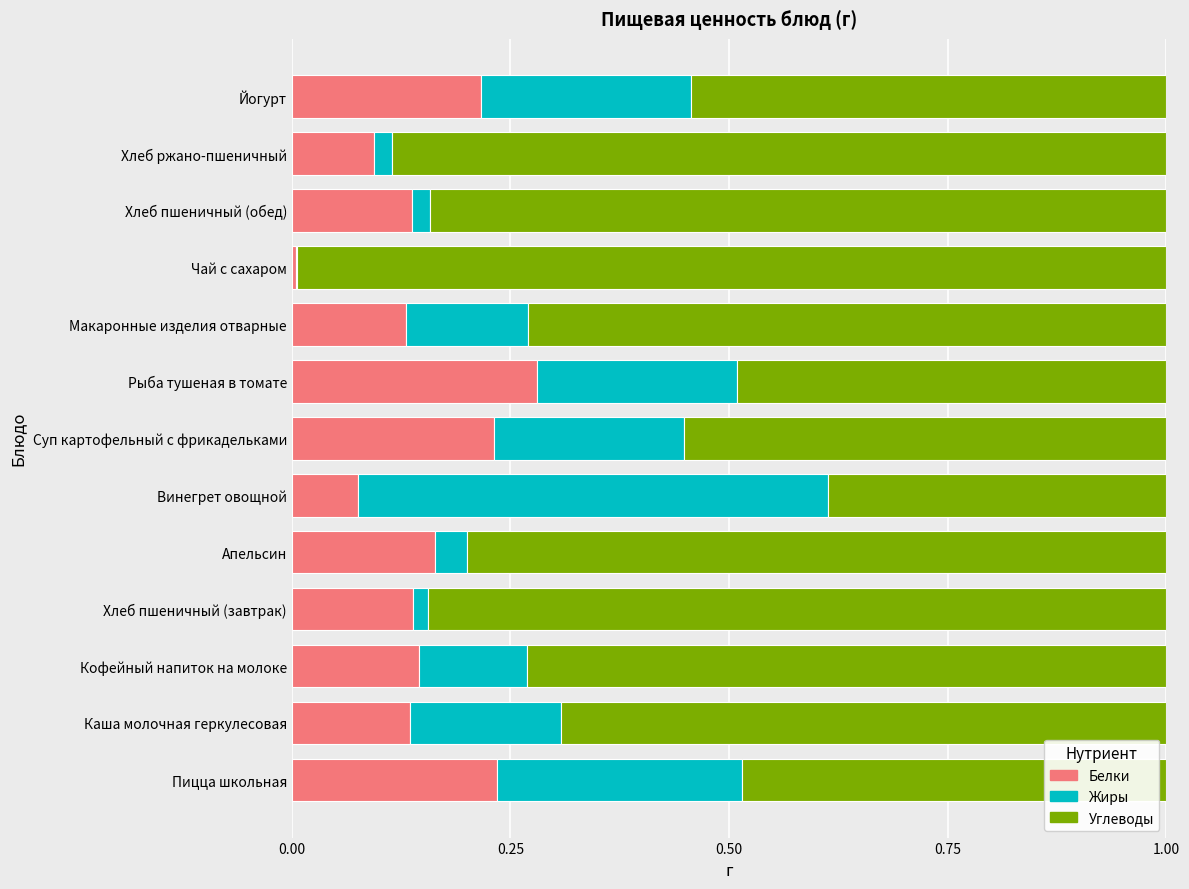

Is it true that Белки equals 0.2 at Макаронные изделия отварные?

False